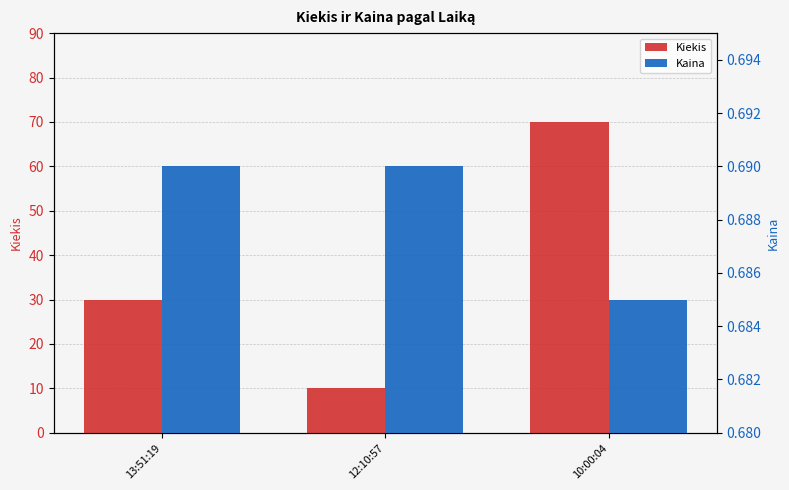

What is the spread (max minus min) of values at 13:51:19?

29.3